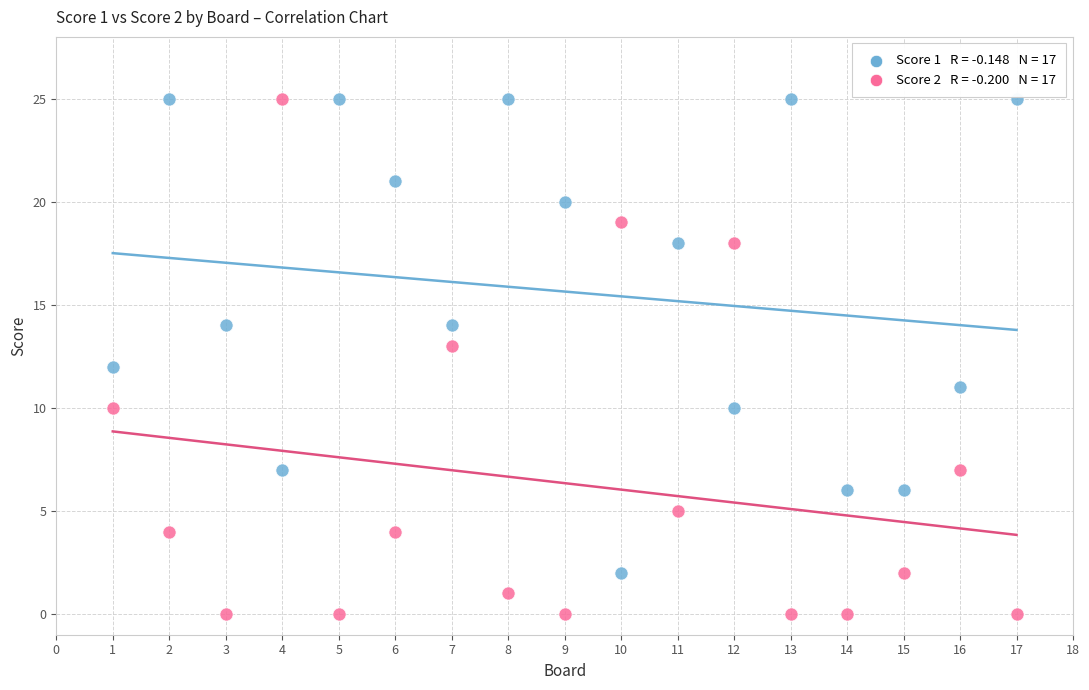

Across all data points, what is the range of Y values (max minus min)?

25